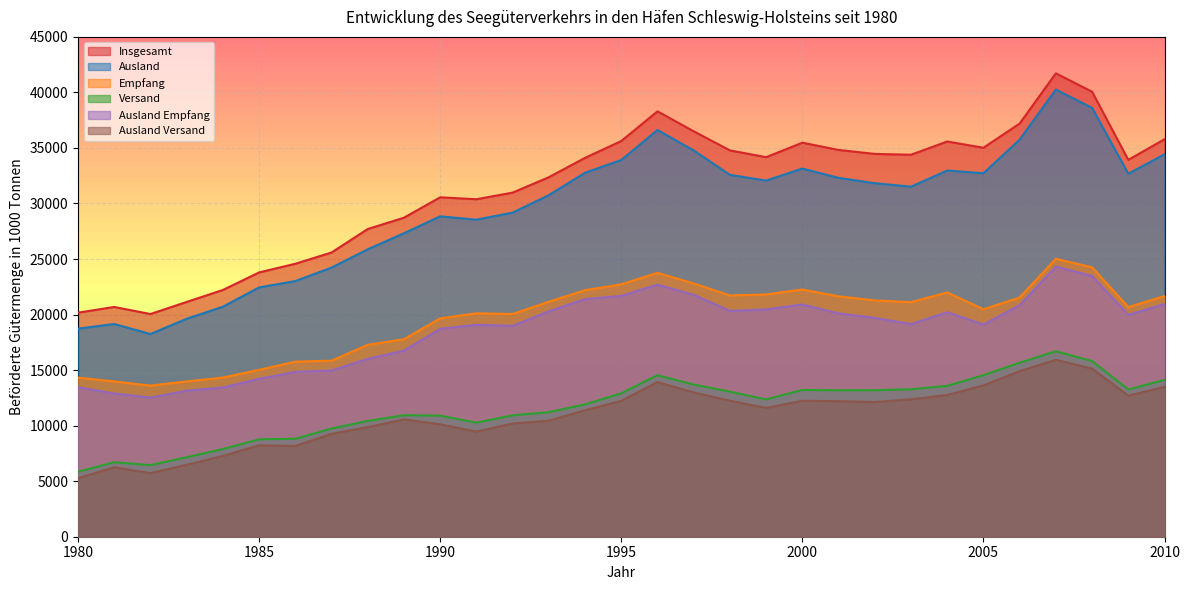

True or false: Ausland and Ausland Empfang intersect in this chart.

False